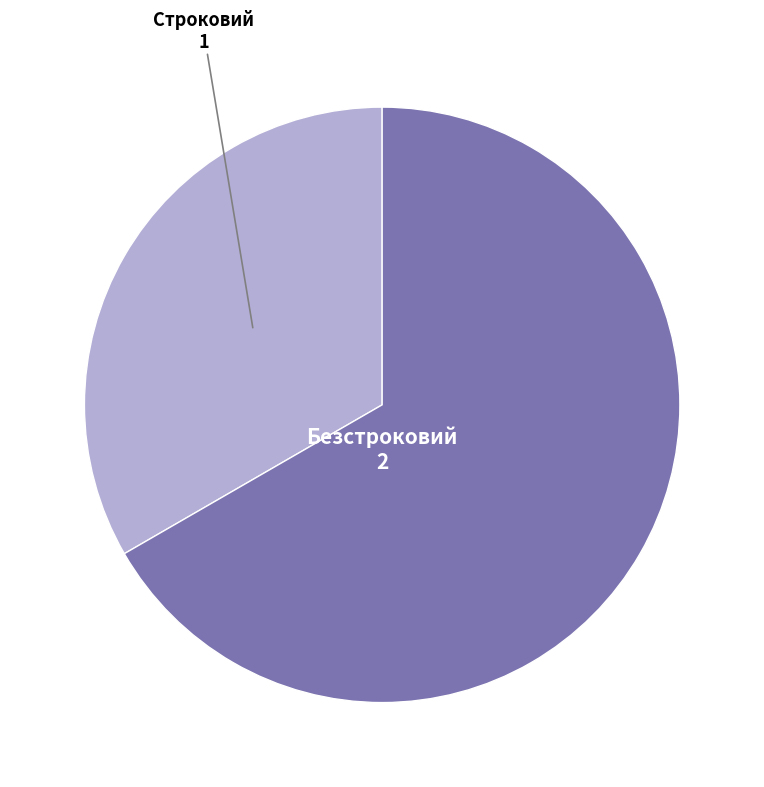

Is there any slice that represents more than half of the pie?

Yes